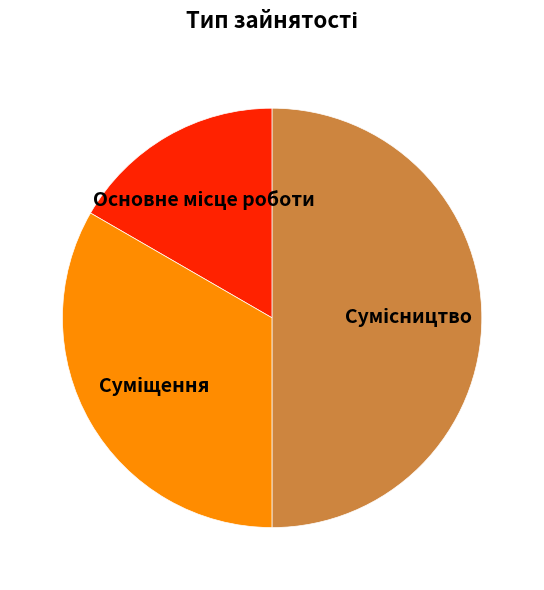

What is the largest slice in the pie chart?

Сумісництво